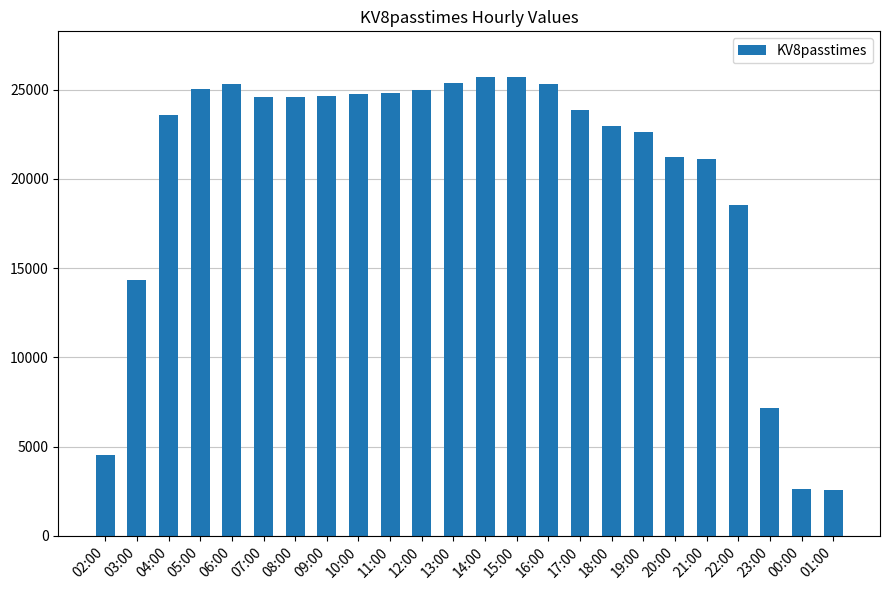

The chart shows a value of 23866 at 17:00. True or false?

True